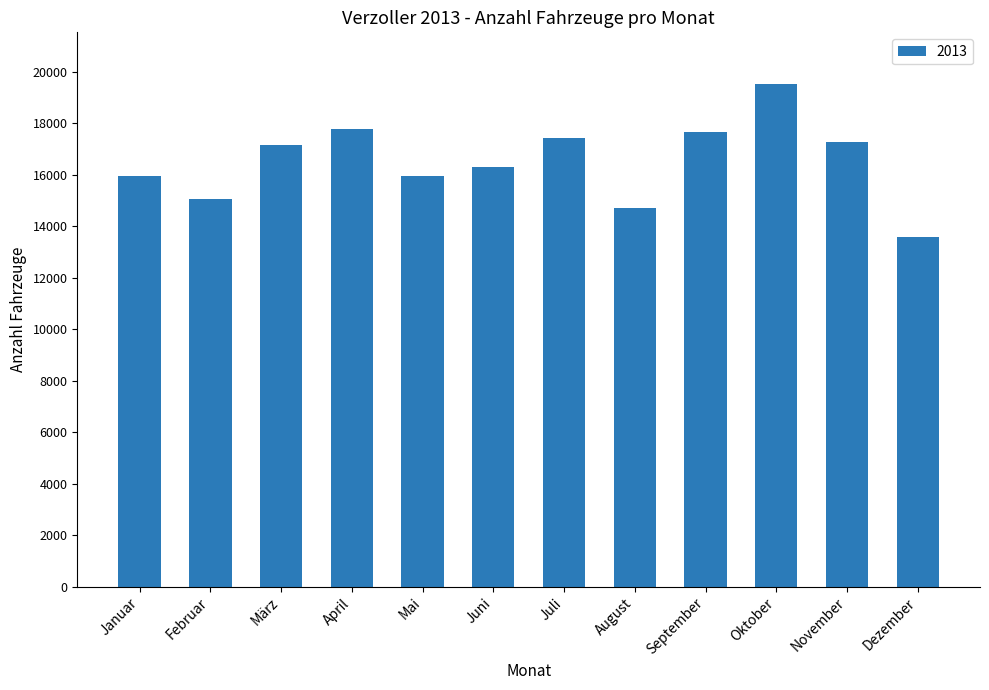

Read the value at Mai.

15957